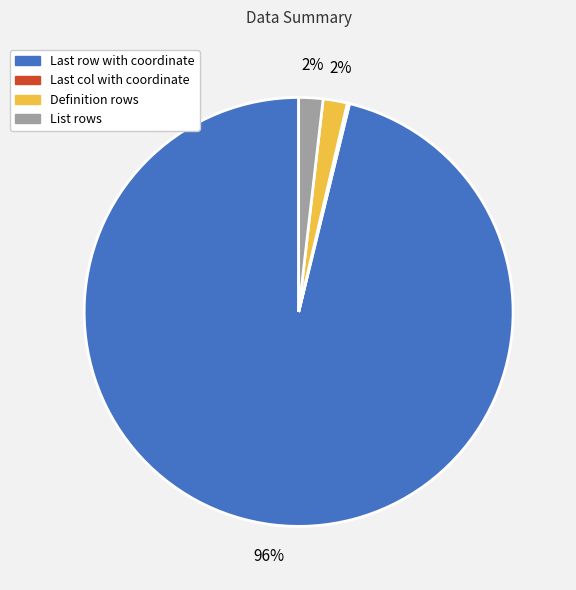

Which slice is the largest?

Last row with coordinate